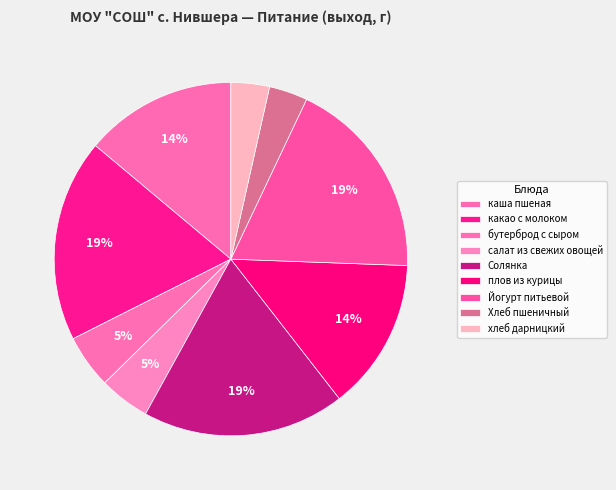

Does Йогурт питьевой account for over 50% of the chart?

No